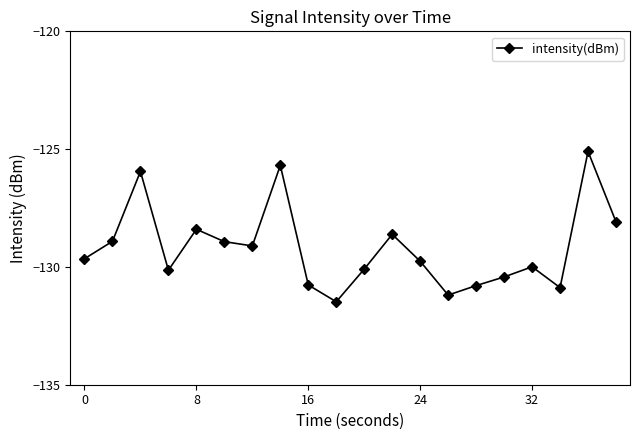

What is the difference between the maximum and second lowest values?

6.1